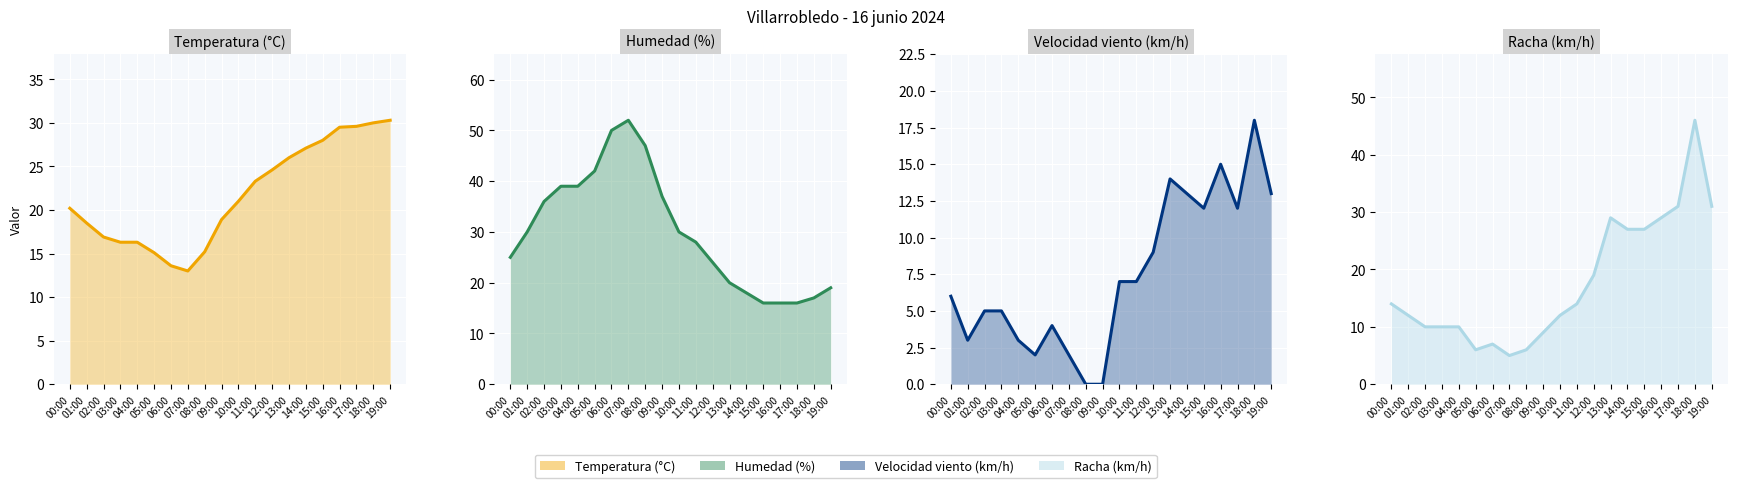

In Humedad (%) (line), how many points are higher than both neighbors (excluding endpoints)?

1